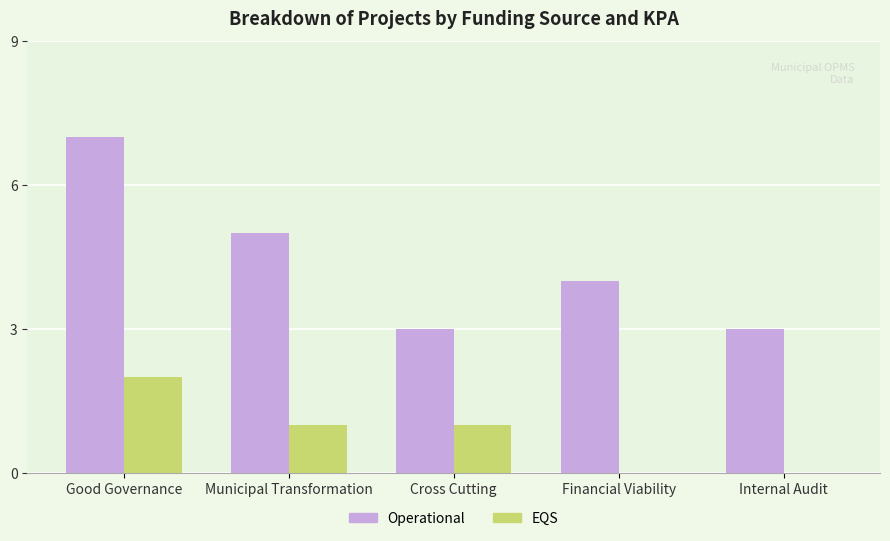

At which label does EQS reach its peak?

Good Governance